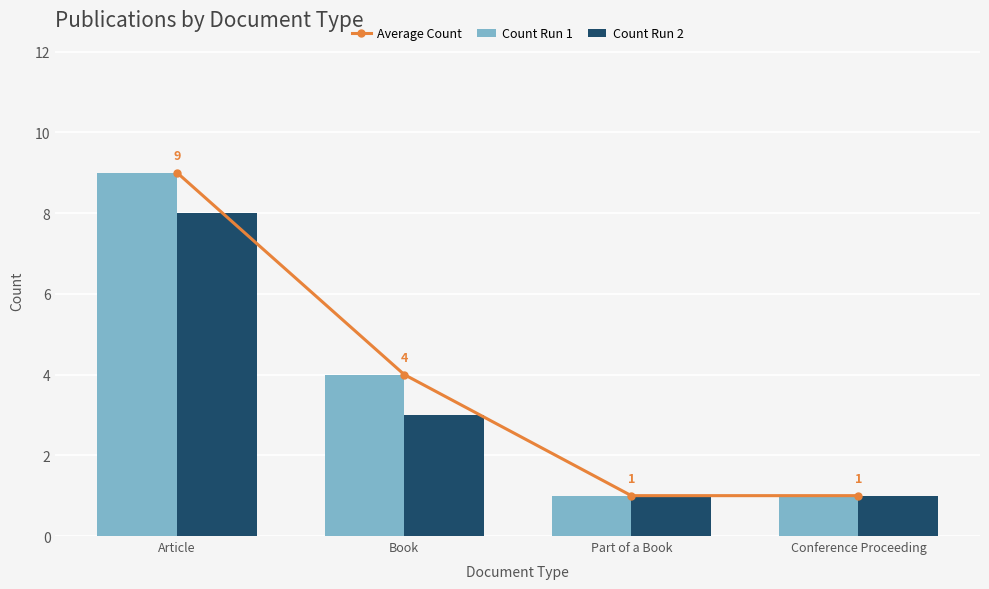

True or false: Count Run 2 has a value of 1 at Part of a Book.

True